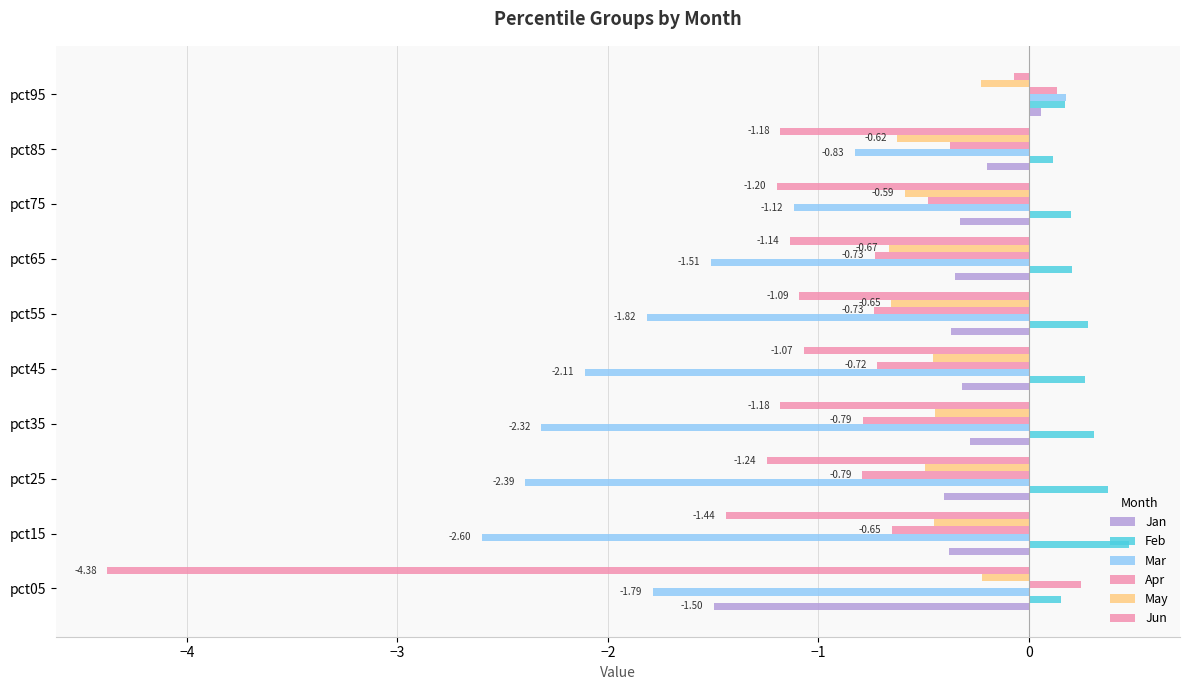

Count the number of categories in the chart.

10